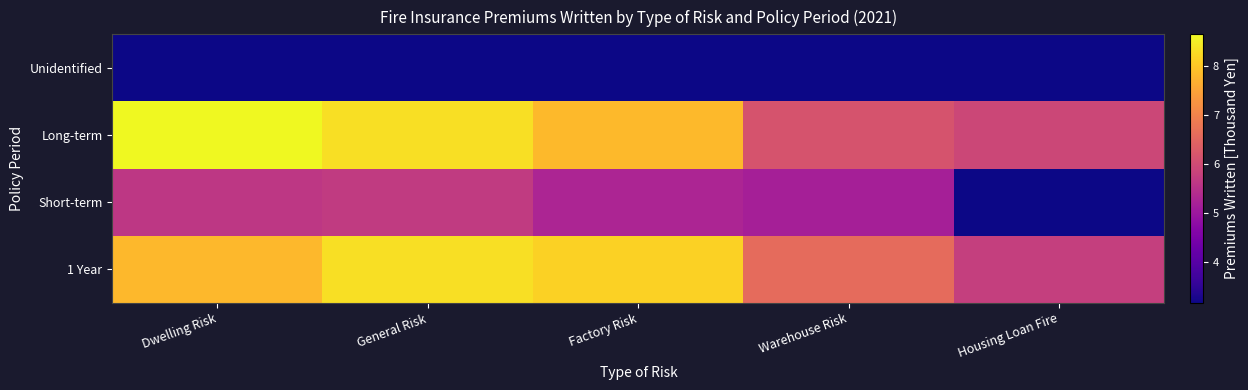

Which label corresponds to the largest value in the chart?

Dwelling Risk